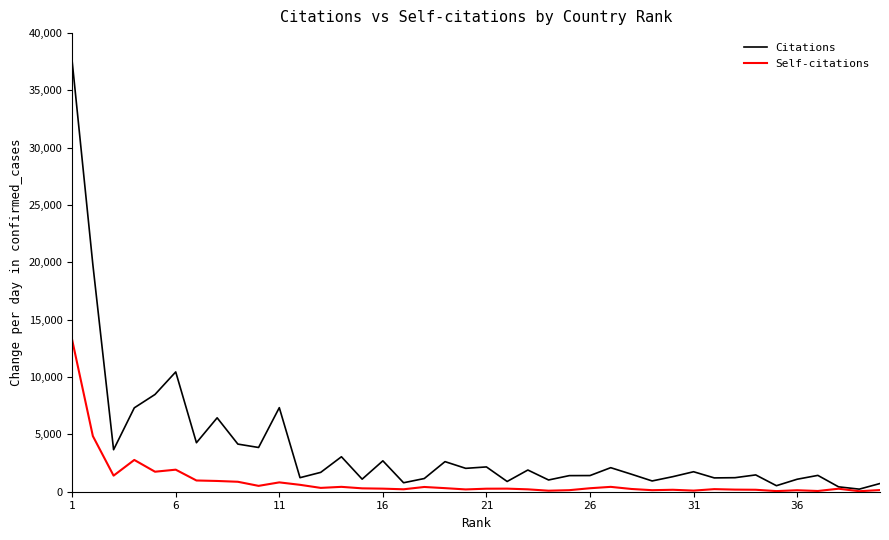

What is the average value of the Citations series?

3860